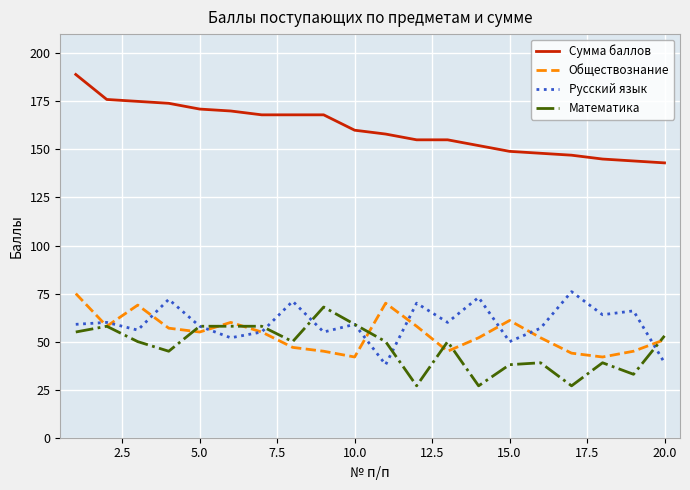

Reading left to right, list all the values displayed in this chart.

Сумма баллов: 189	176	175	174	171	170	168	168	168	160	158	155	155	152	149	148	147	145	144	143
Обществознание: 75	58	69	57	55	60	55	47	45	42	70	58	45	52	61	52	44	42	45	51
Русский язык: 59	60	56	72	58	52	55	71	55	59	38	70	60	73	50	57	76	64	66	39
Математика: 55	58	50	45	58	58	58	50	68	59	50	27	50	27	38	39	27	39	33	53